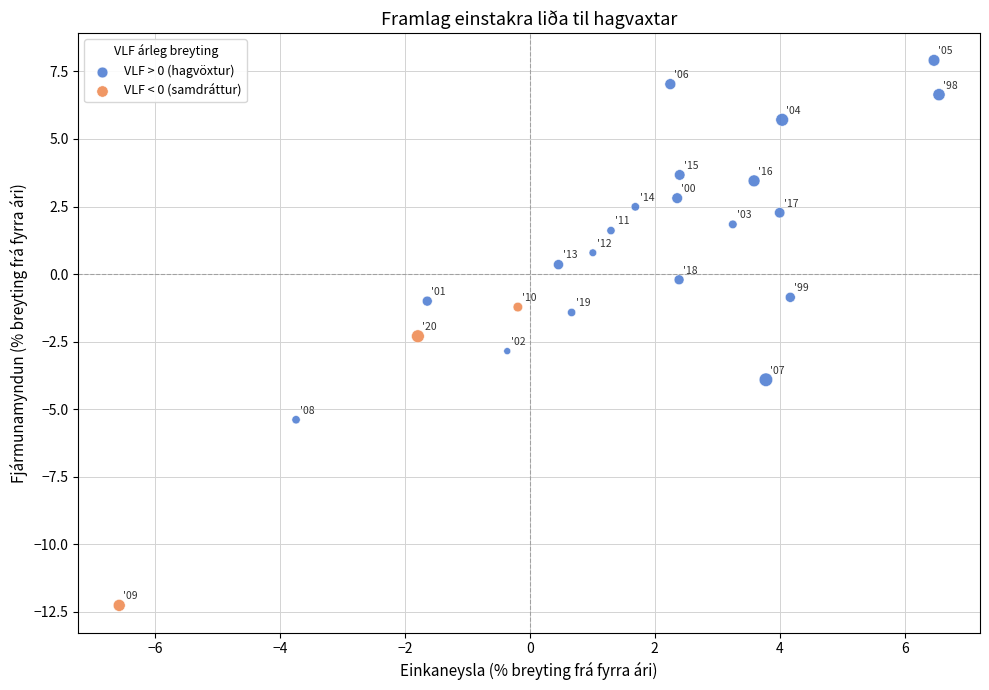

Which series reaches the maximum Y coordinate?

VLF > 0 (hagvöxtur)